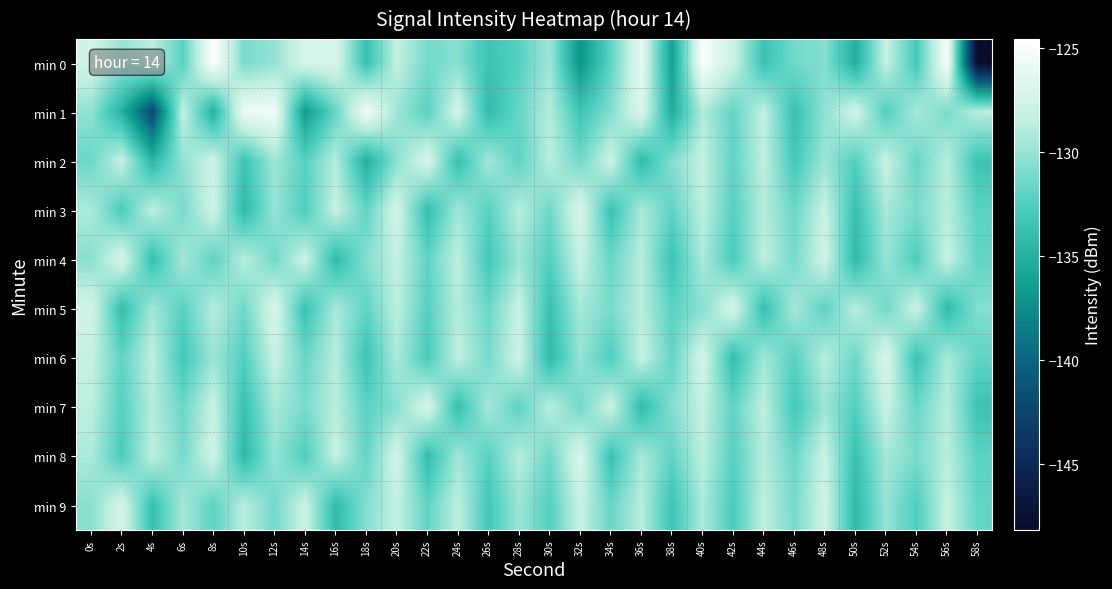

Rank the series at 42s from lowest to highest value.

min 6, min 4, min 9, min 3, min 8, min 2, min 7, min 1, min 0, min 5